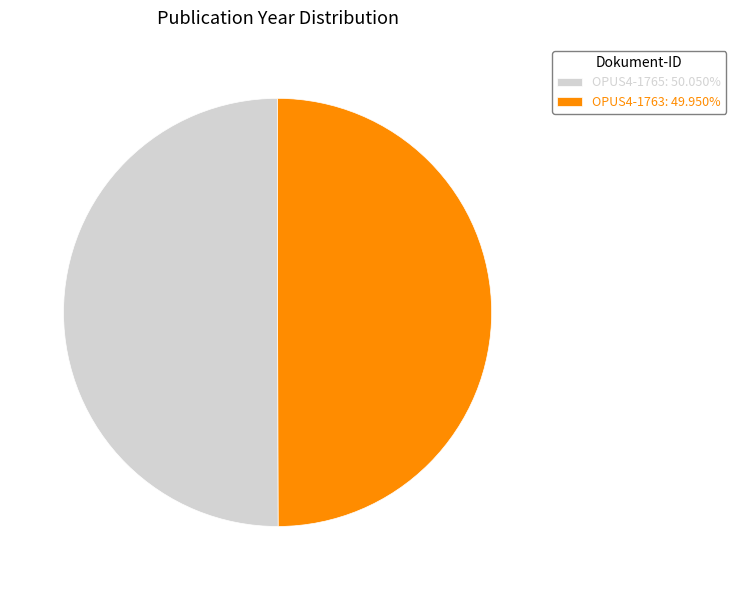

Approximately how many times larger is the value at OPUS4-1765: 50.050% compared to OPUS4-1763: 49.950%?

1.0